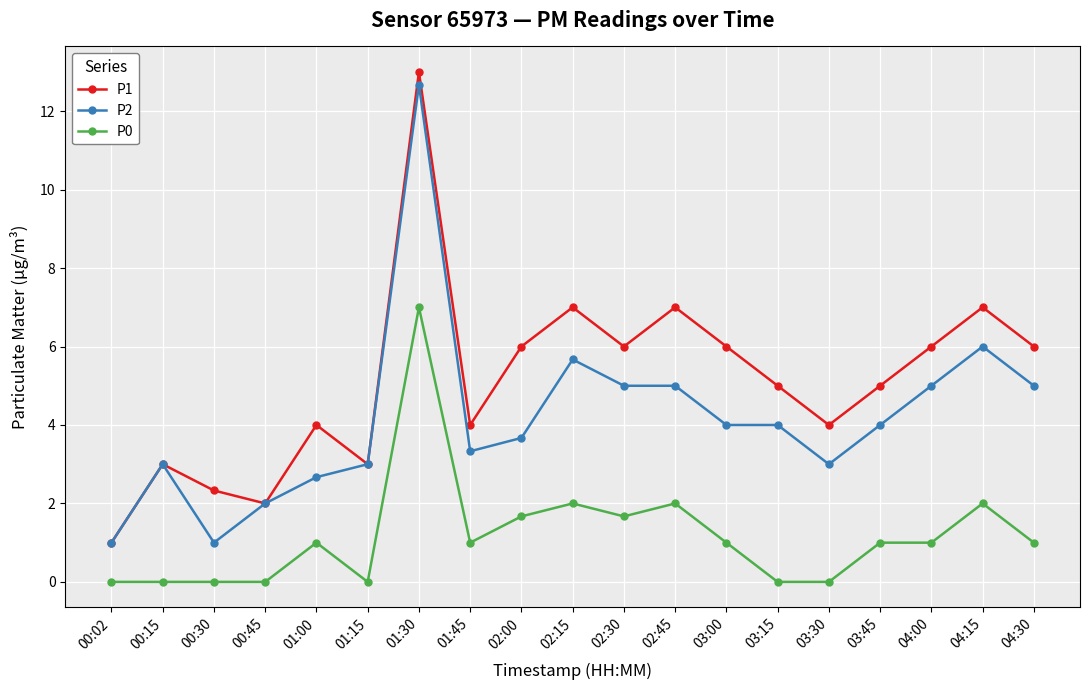

At which label is P2 closest to 6?

04:15